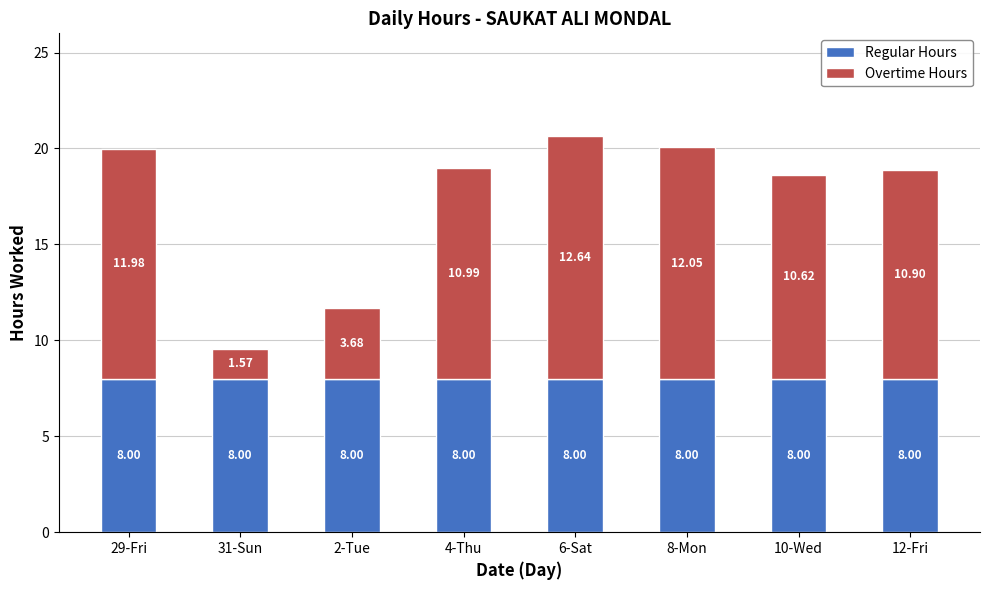

What is the sum of all Regular Hours values?

64.0